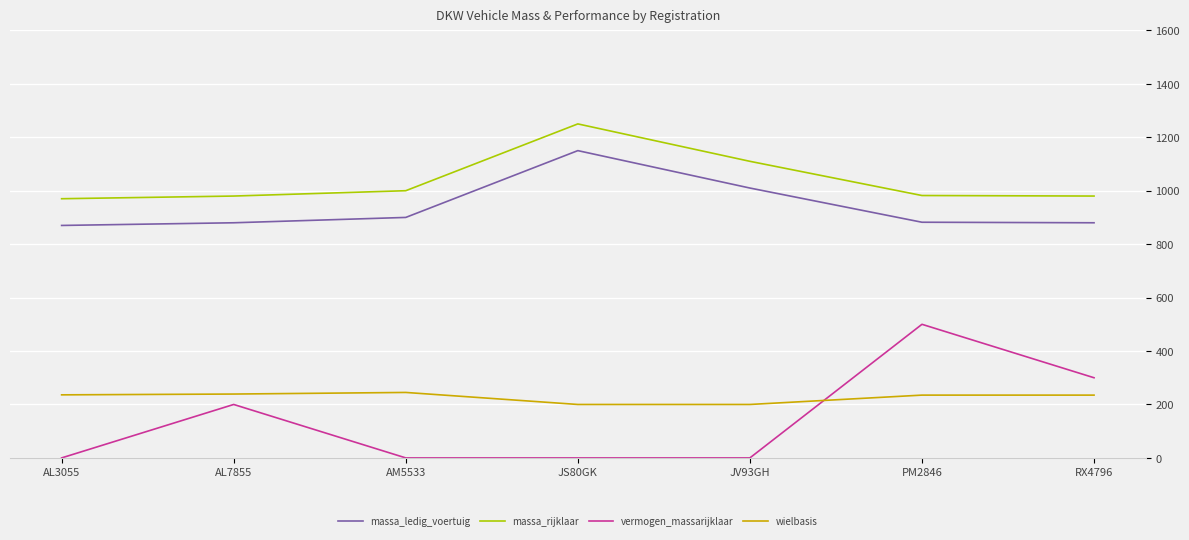

What is the sum of all massa_rijklaar values?

7272